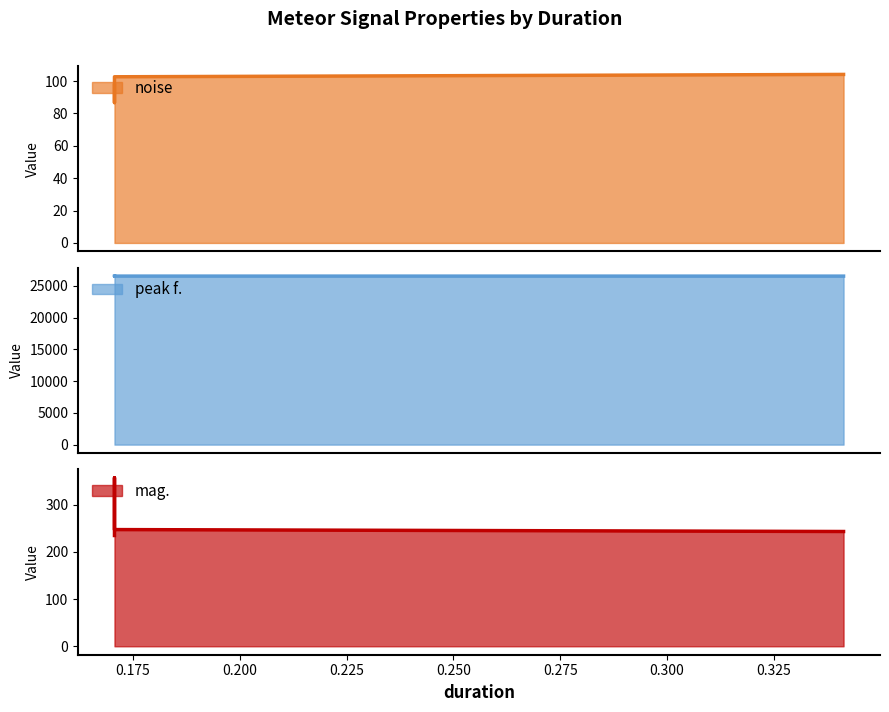

Does the chart have visible grid lines?

No